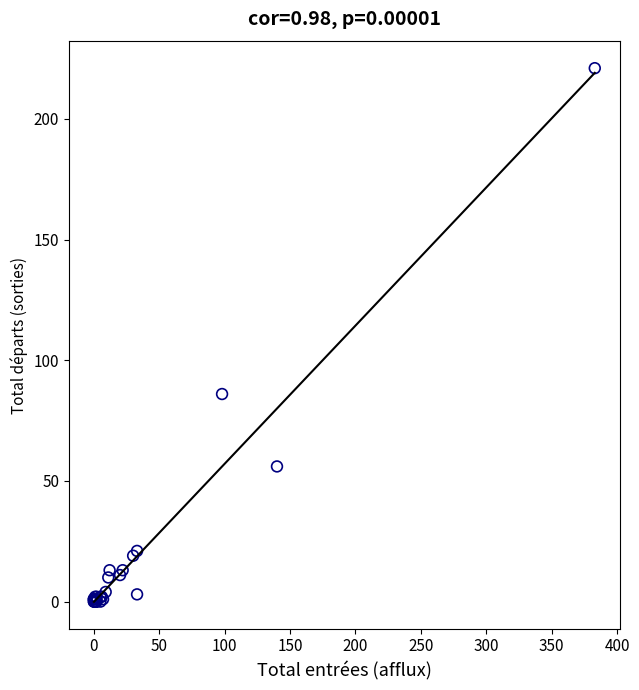

What Y value in the scatter plot is closest to 110?

86